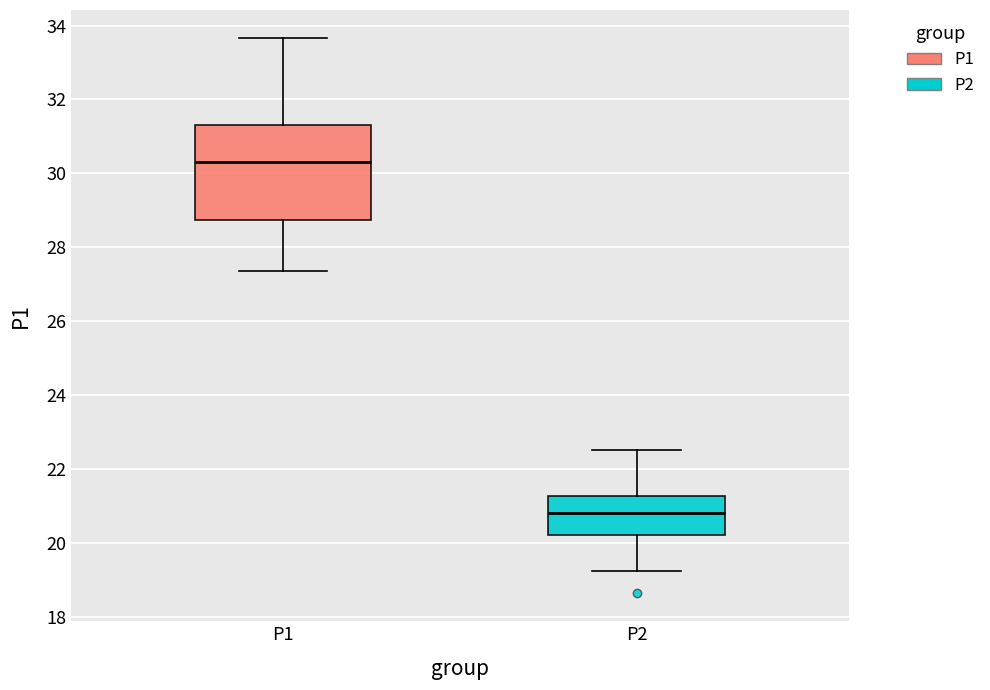

Which box has the highest median line?

P1